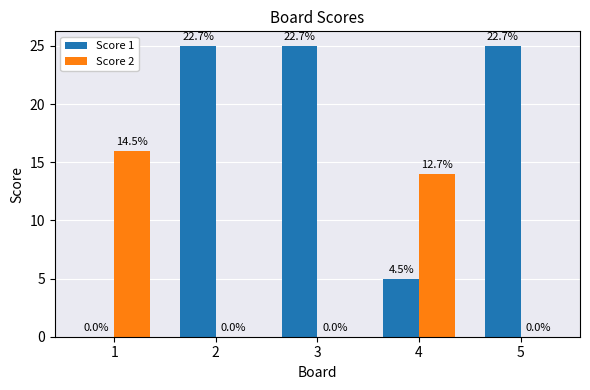

Are the bars grouped side by side (vs. stacked)?

Yes